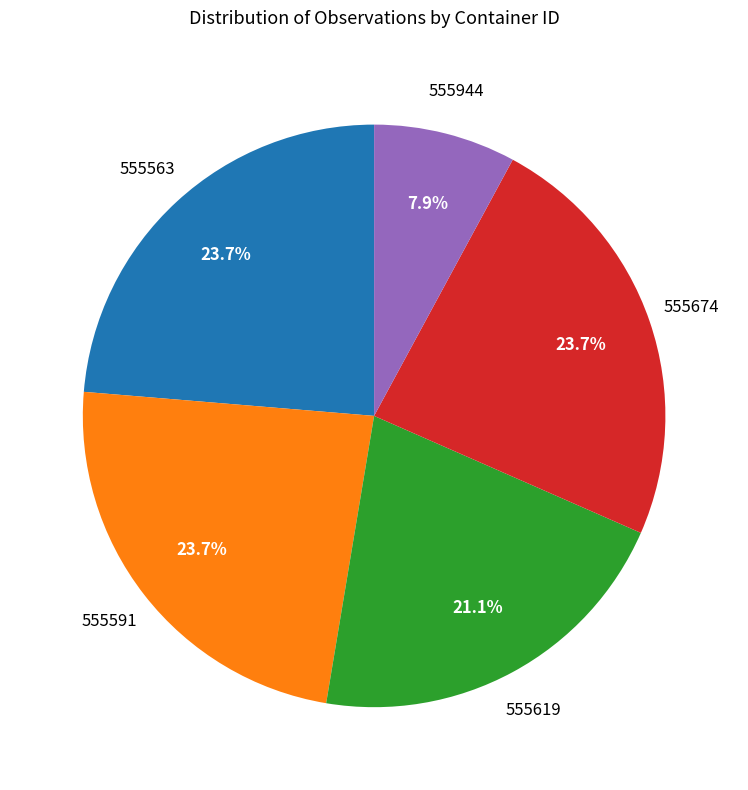

Does any single category account for the majority?

No